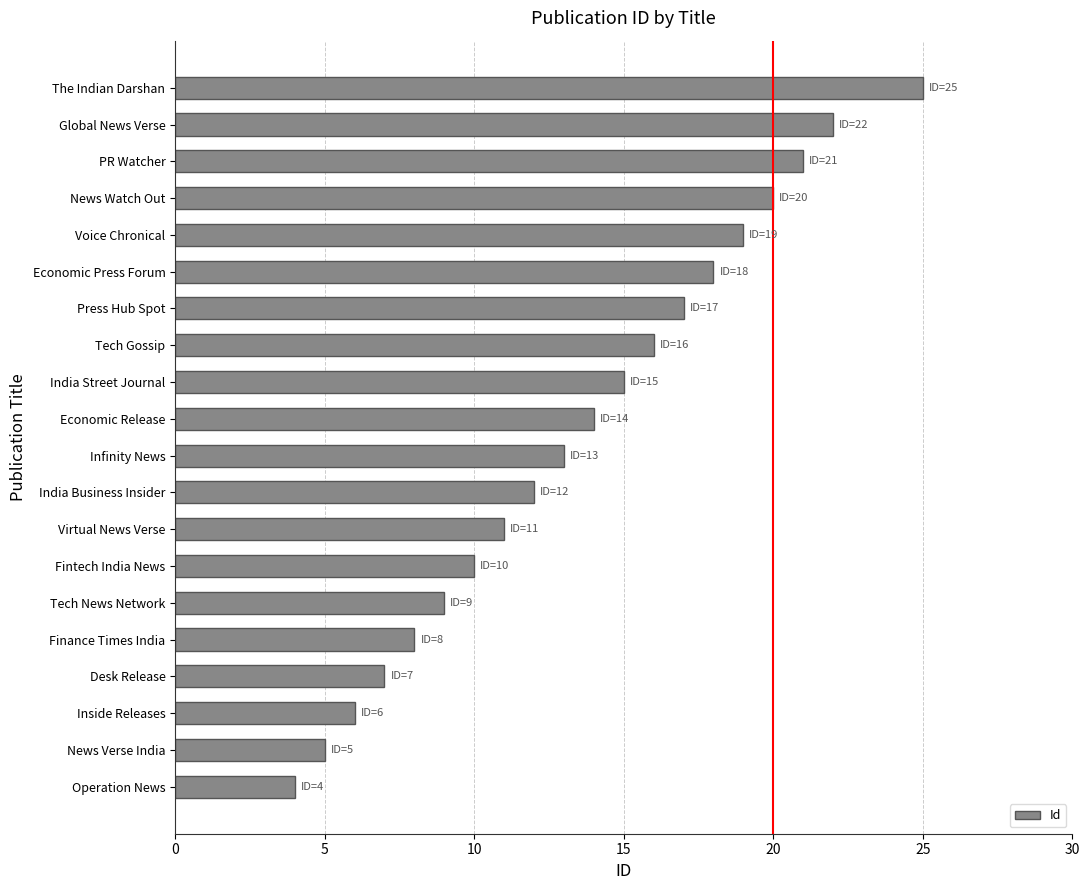

What is the smallest value displayed?

4